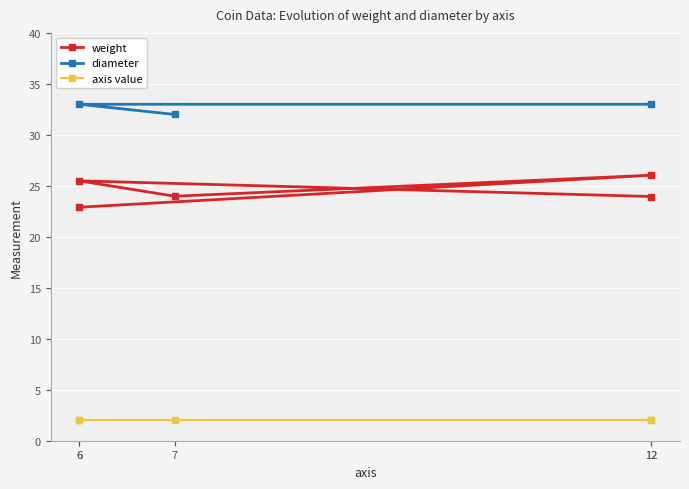

At which label is axis value closest to 2?

12